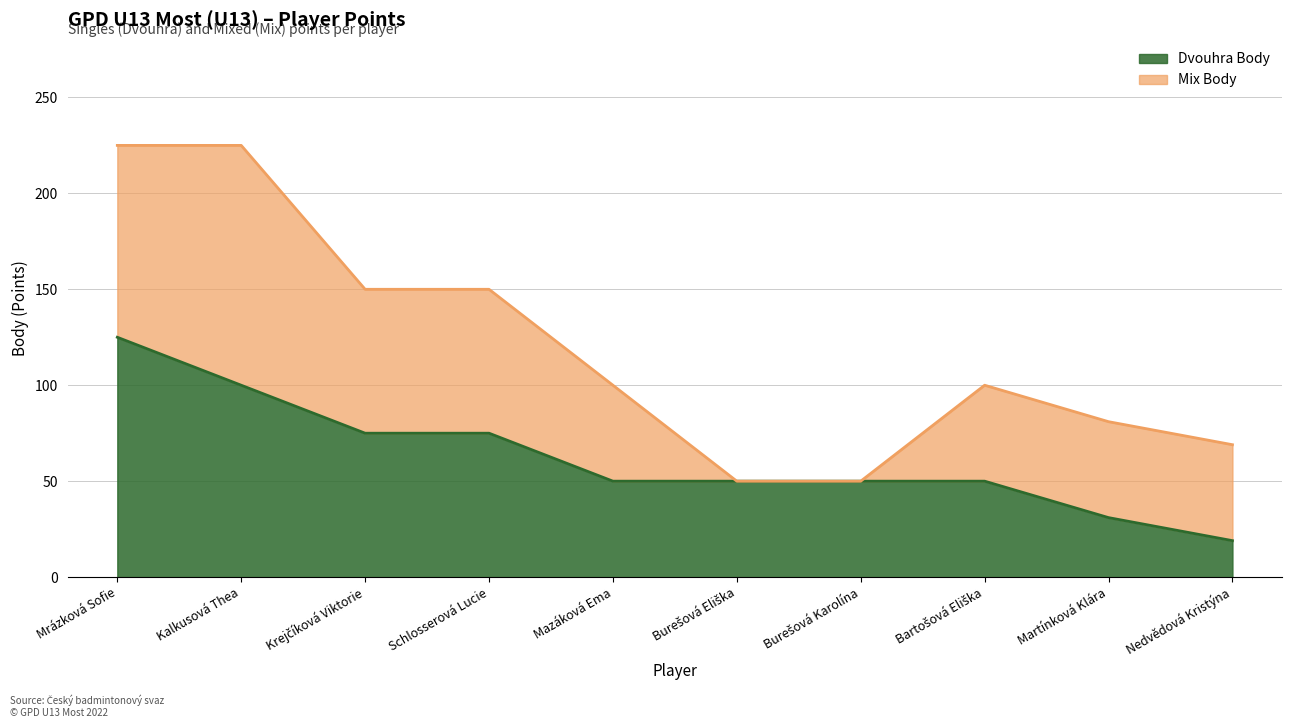

Reading right to left, extract all data points from this chart.

19	31	50	50	50	50	75	75	100	125